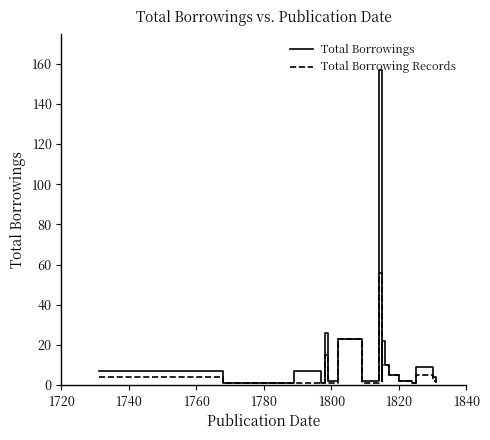

At which category does Total Borrowing Records reach its first local peak?

1800